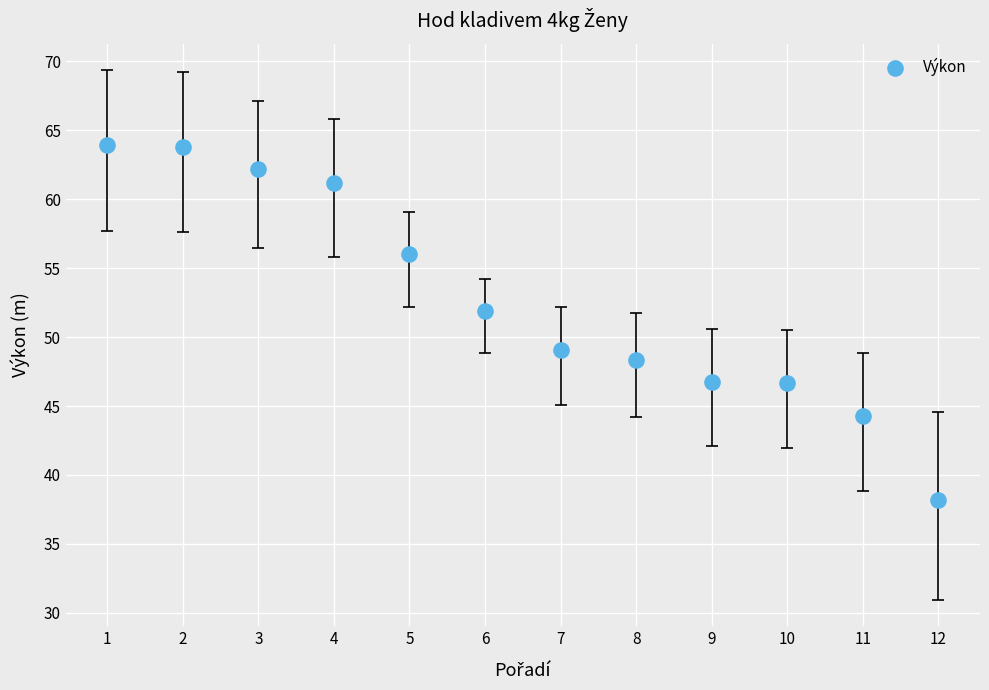

What Y value in the scatter plot is closest to 51?

51.9